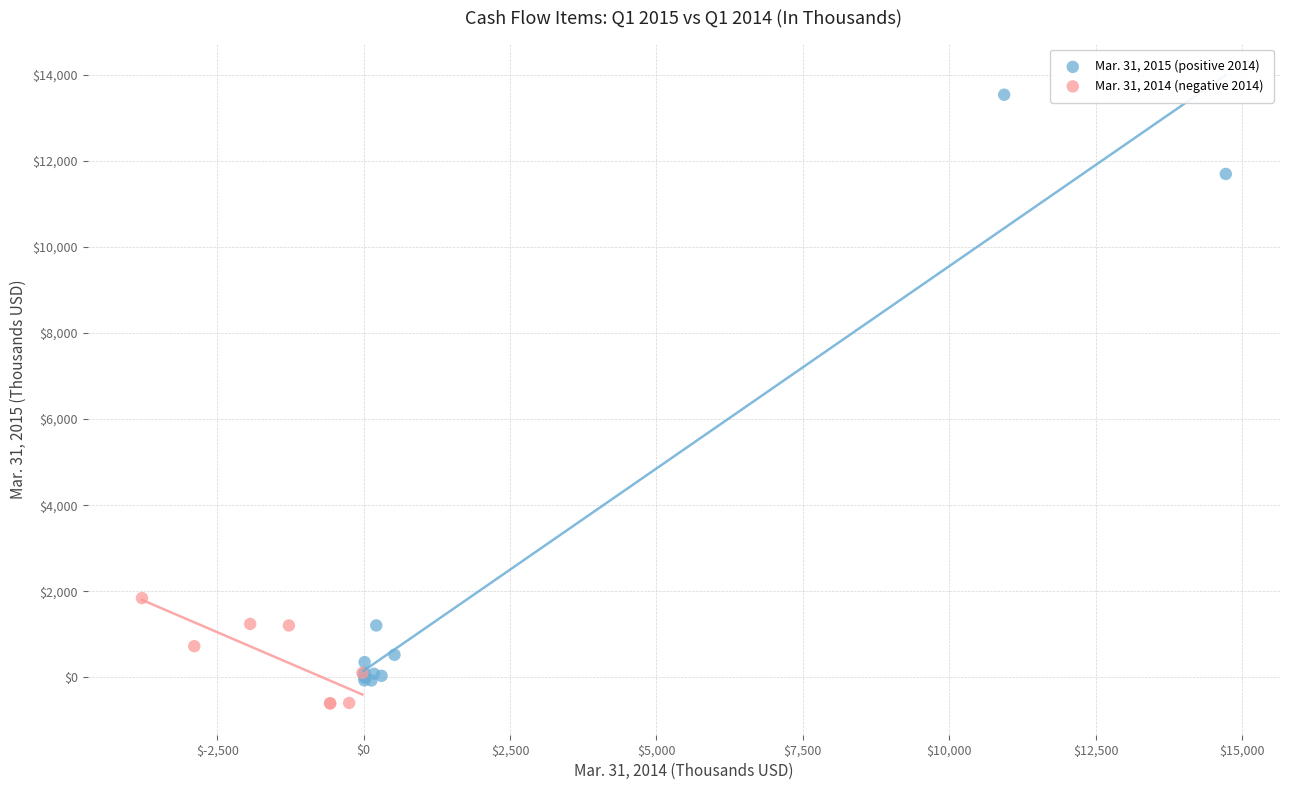

Which series has the widest spread of Y values?

Mar. 31, 2015 (positive 2014)